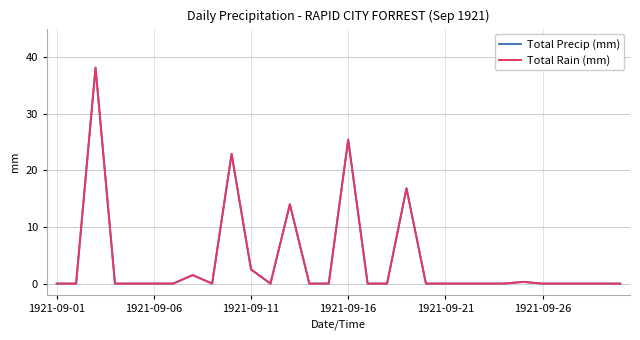

What is the difference between the maximum and second lowest values in the Total Rain (mm) series?

38.1